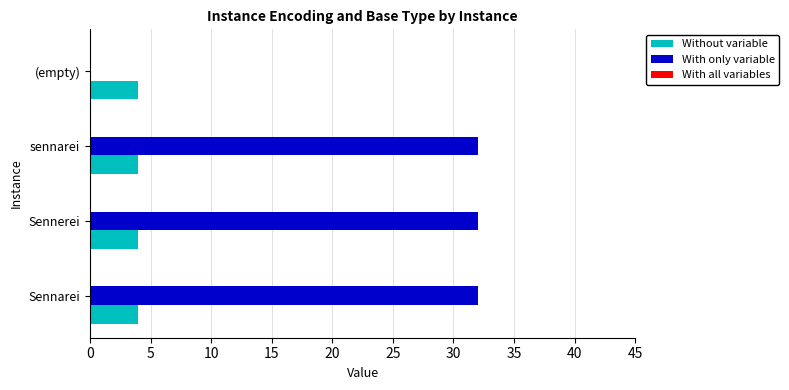

True or false: With only variable has a value of 50 at Sennarei.

False